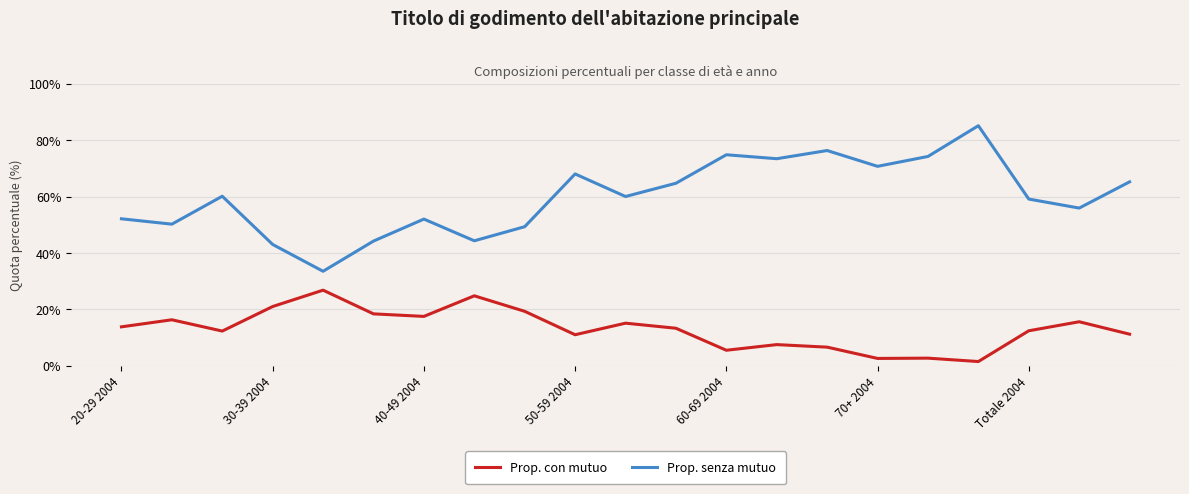

Rank the series by their maximum value, from highest to lowest.

Prop. senza mutuo, Prop. con mutuo